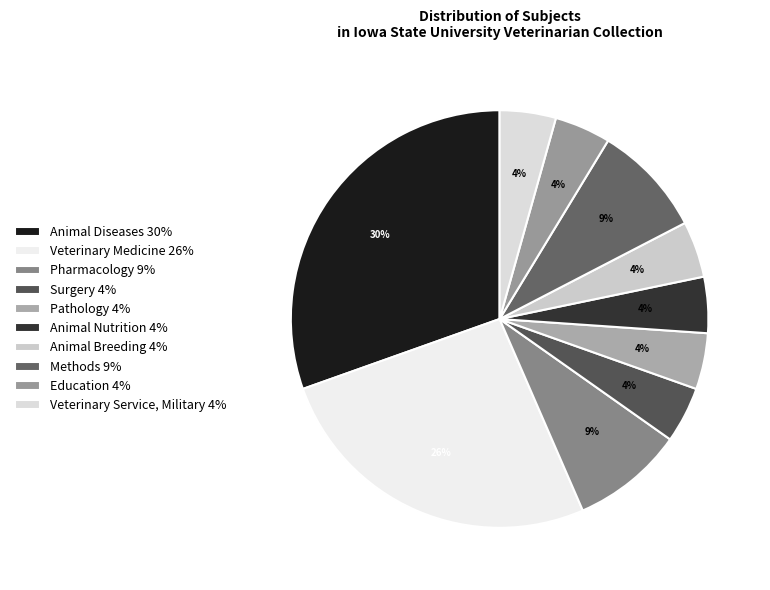

To the nearest percent, what percentage of the pie is Animal Nutrition?

4%